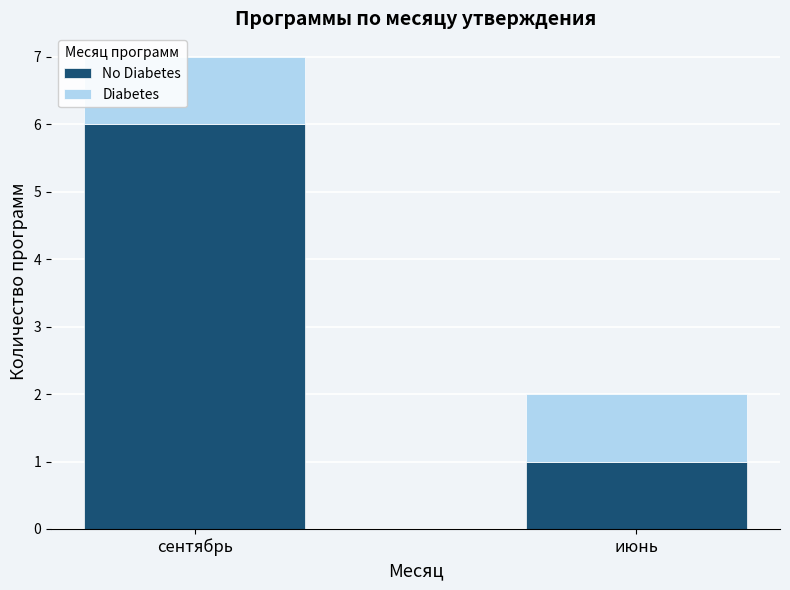

At which category is the sum across all series the highest?

сентябрь